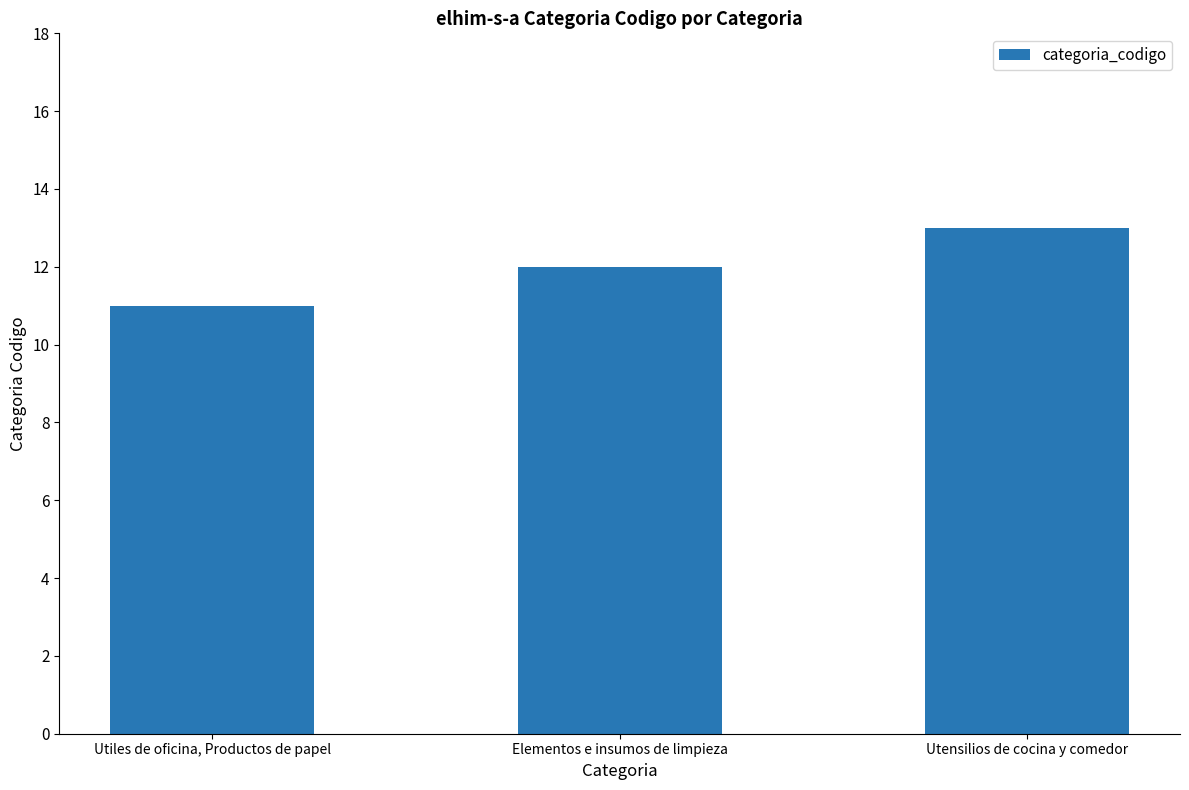

What is the label of the 3rd bar from the left?

Utensilios de cocina y comedor